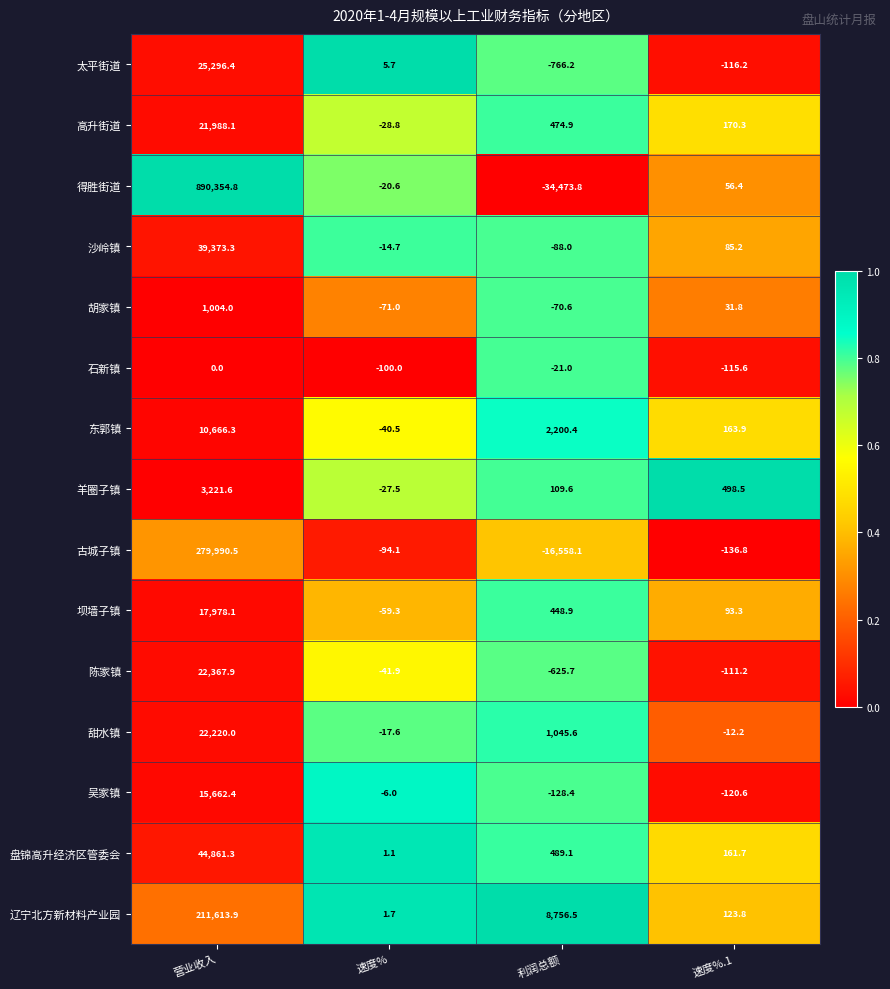

List the labels in order of 东郭镇 value, largest first.

营业收入, 利润总额, 速度%.1, 速度%